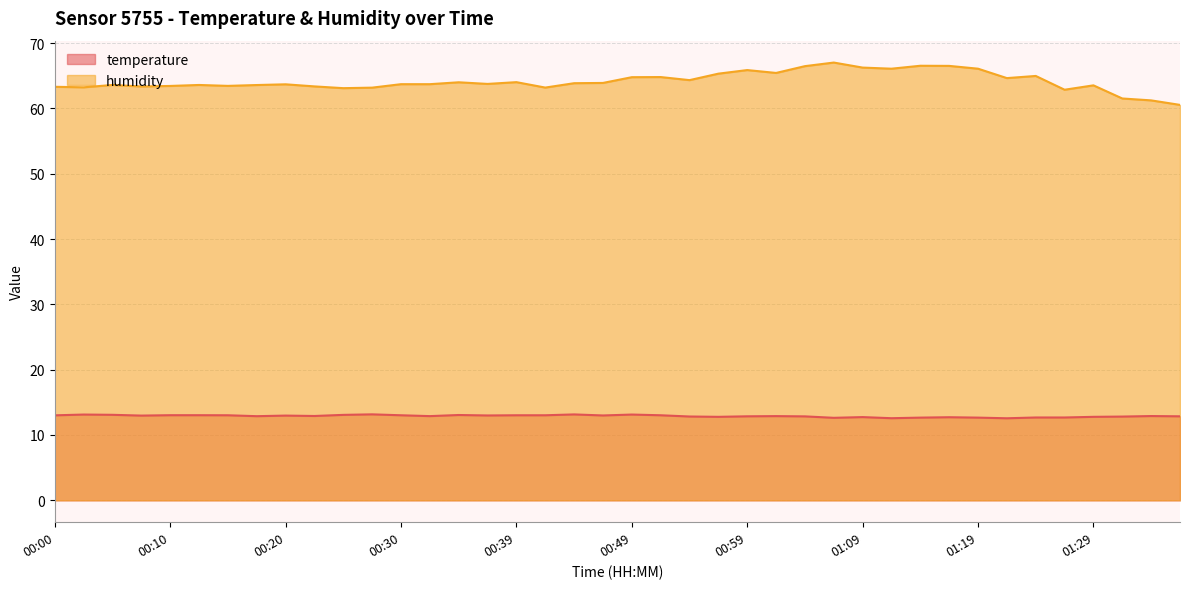

What is the label of the 7th point from the right?

01:21